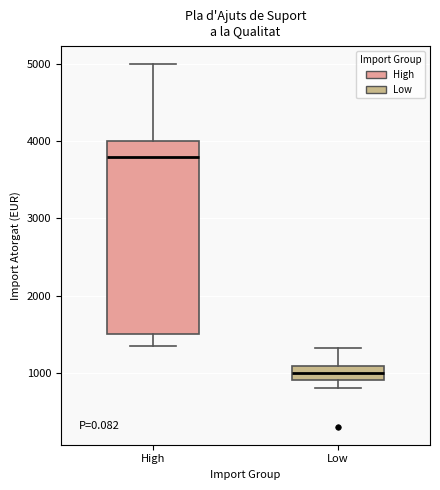

Reading left to right, read every box against the y-axis: the position of its median line, the range the box covers, and the ends of its whiskers. The values are not printed on the chart, so give them approximately, as read against the axis.

High: median 3800, box 1500 to 4000, whiskers 1400 to 5000
Low: median 1000, box 900 to 1100, whiskers 800 to 1300